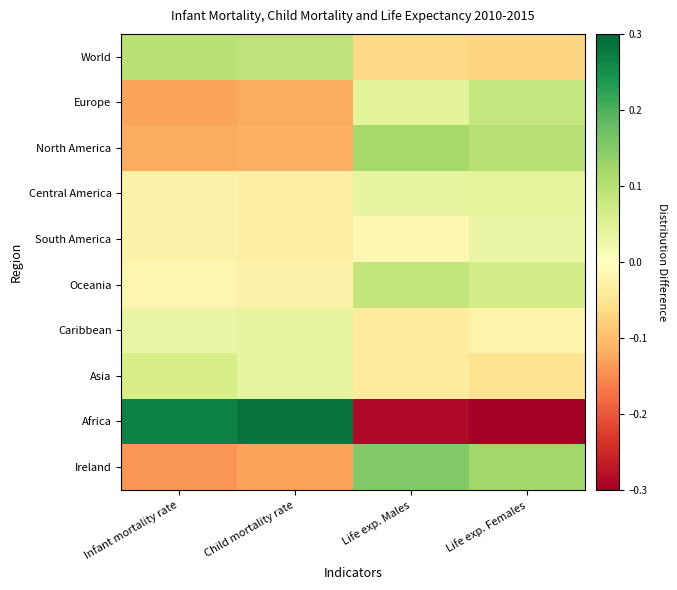

List the series in order of their peak value, lowest first.

South America, Caribbean, Central America, Asia, Europe, Oceania, World, North America, Ireland, Africa